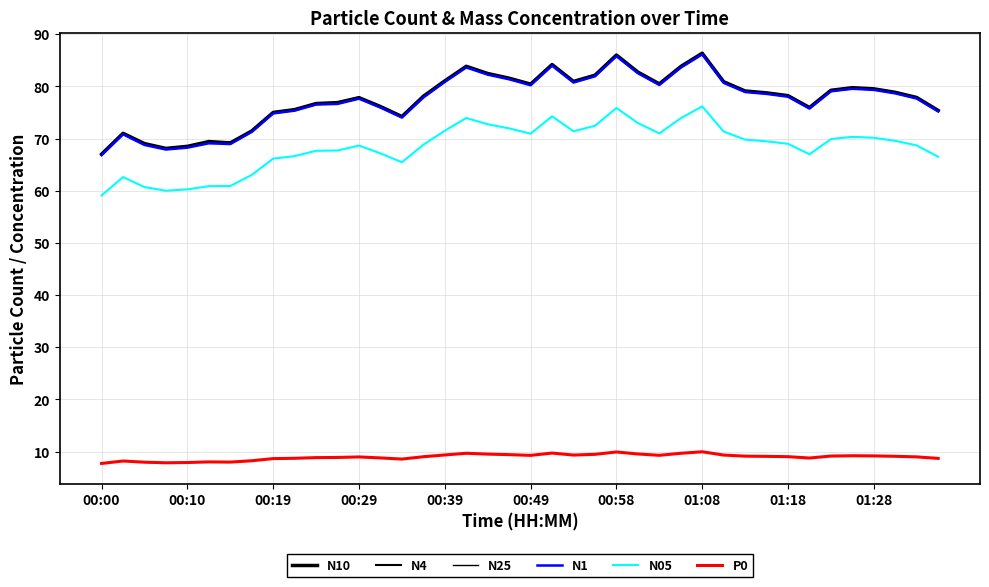

Is this an area chart (filled region under the line)?

No